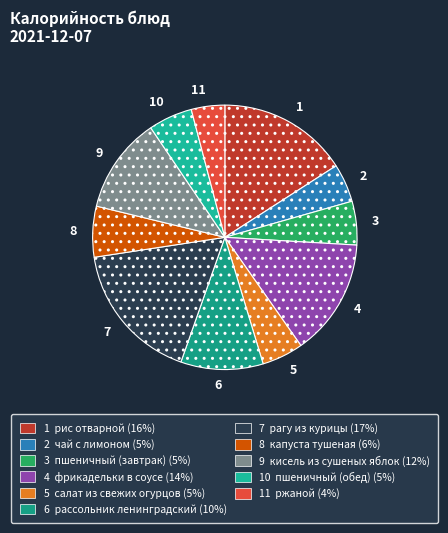

Which slice is the largest?

рагу из курицы